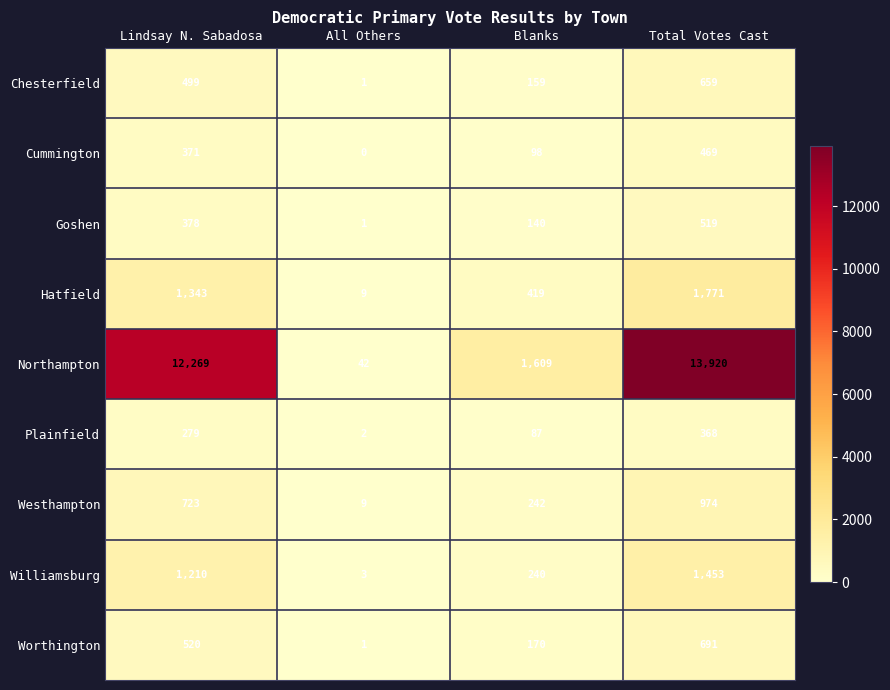

Which series has the widest spread of values?

Northampton